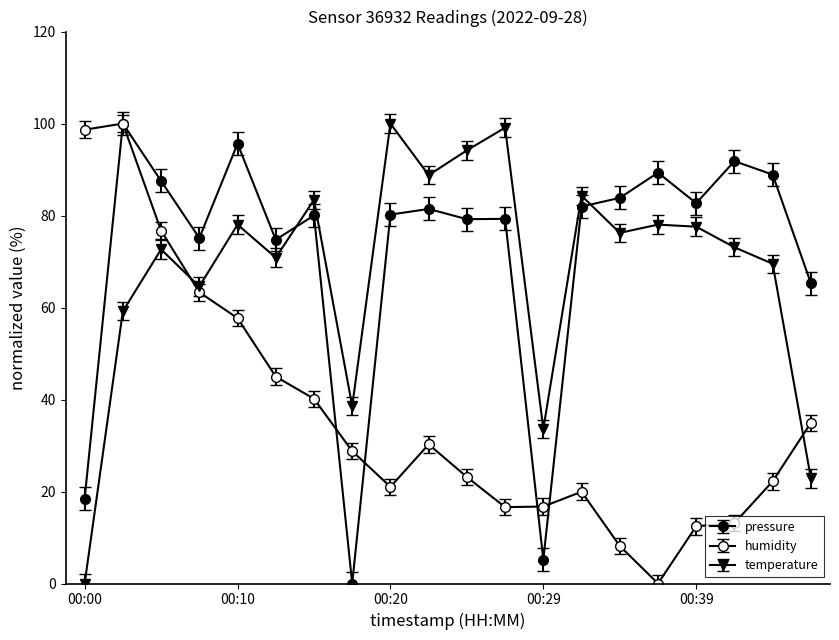

Which series has the widest spread of values?

pressure